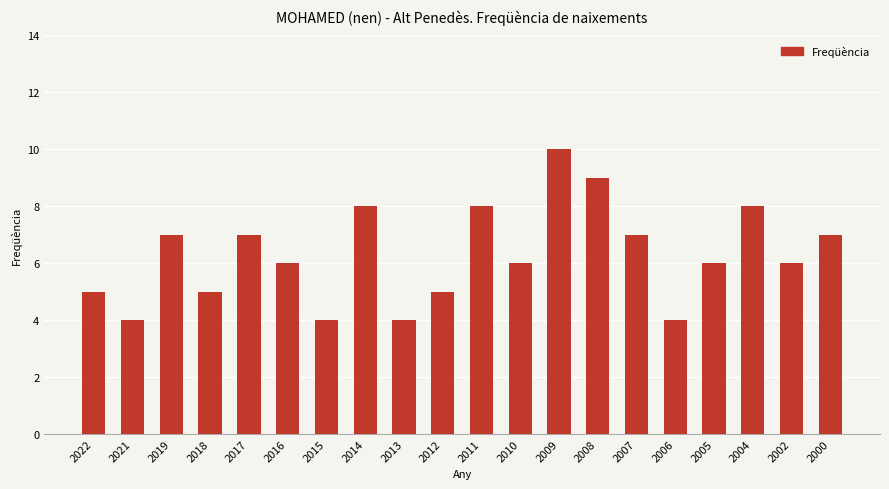

What is the smallest value displayed?

4